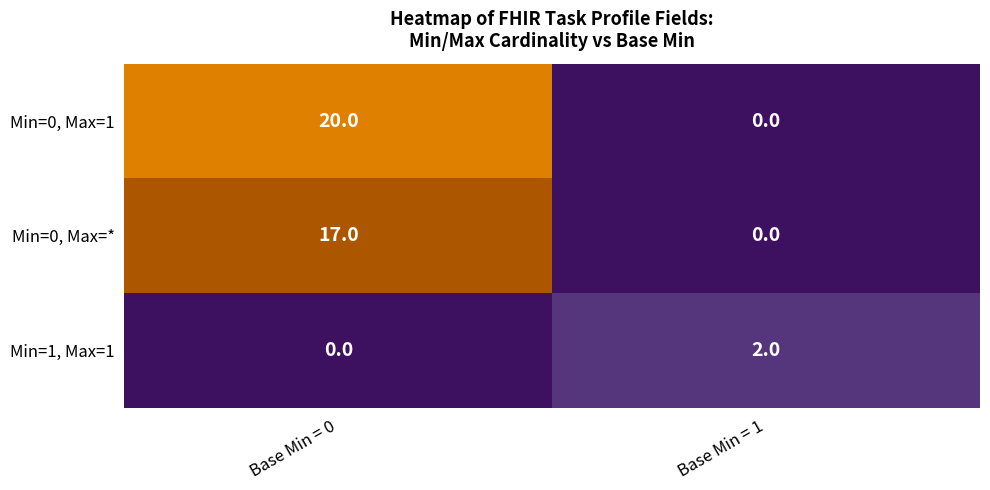

Is it true that Min=0, Max=1 equals 20 at Base Min = 0?

True